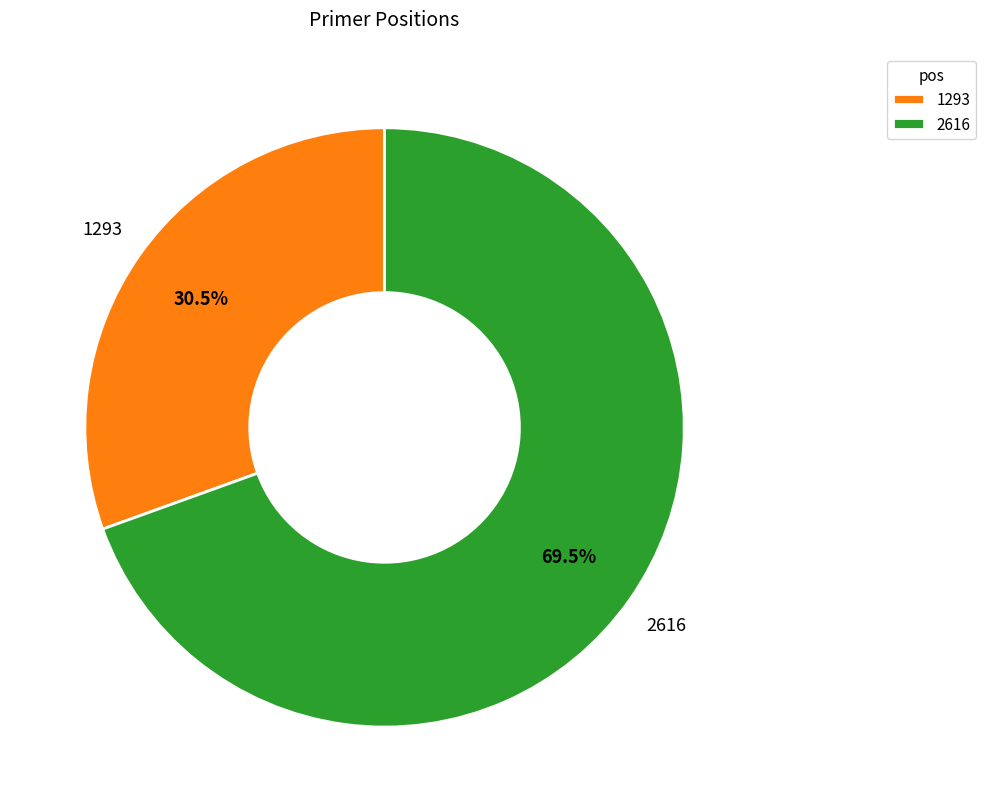

How much of the chart is everything except 1293?

69.5%